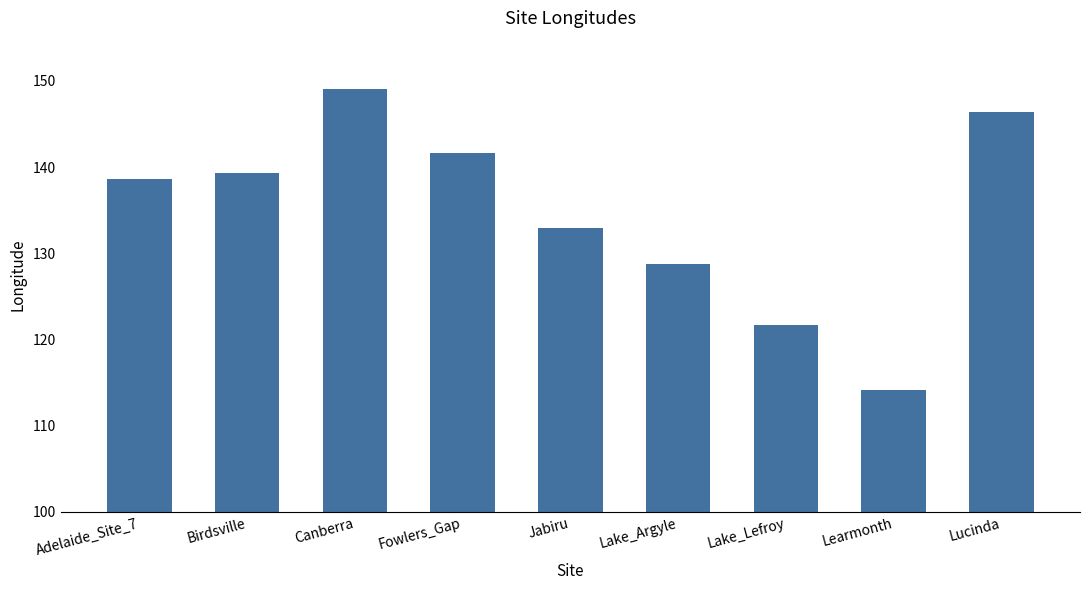

Which category has the lowest value across all series?

Learmonth